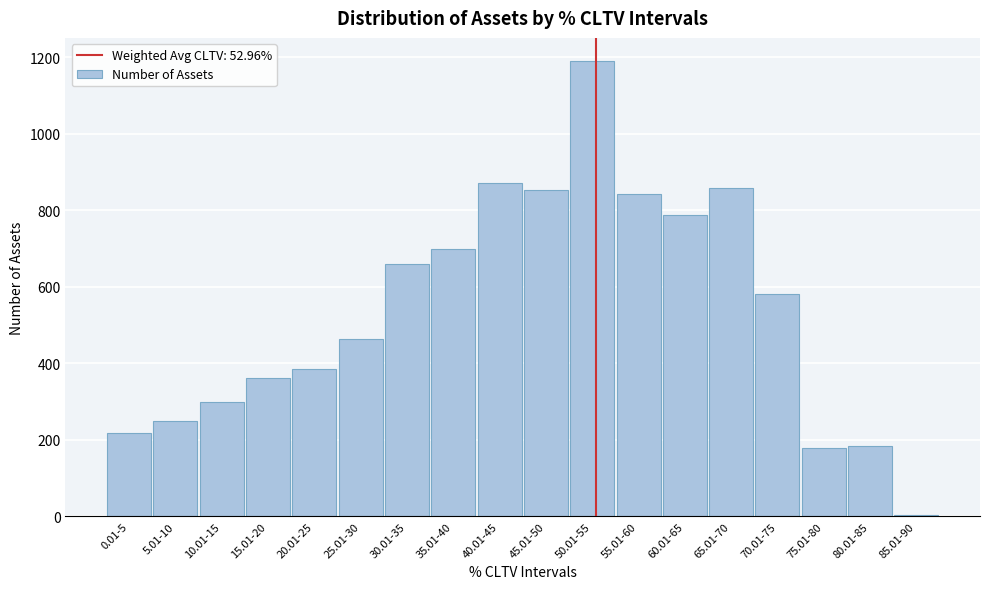

Reading left to right, what are all the values shown in this chart?

0.01-5=218	5.01-10=249	10.01-15=300	15.01-20=363	20.01-25=384	25.01-30=464	30.01-35=659	35.01-40=698	40.01-45=872	45.01-50=853	50.01-55=1191	55.01-60=843	60.01-65=788	65.01-70=859	70.01-75=582	75.01-80=178	80.01-85=185	85.01-90=3